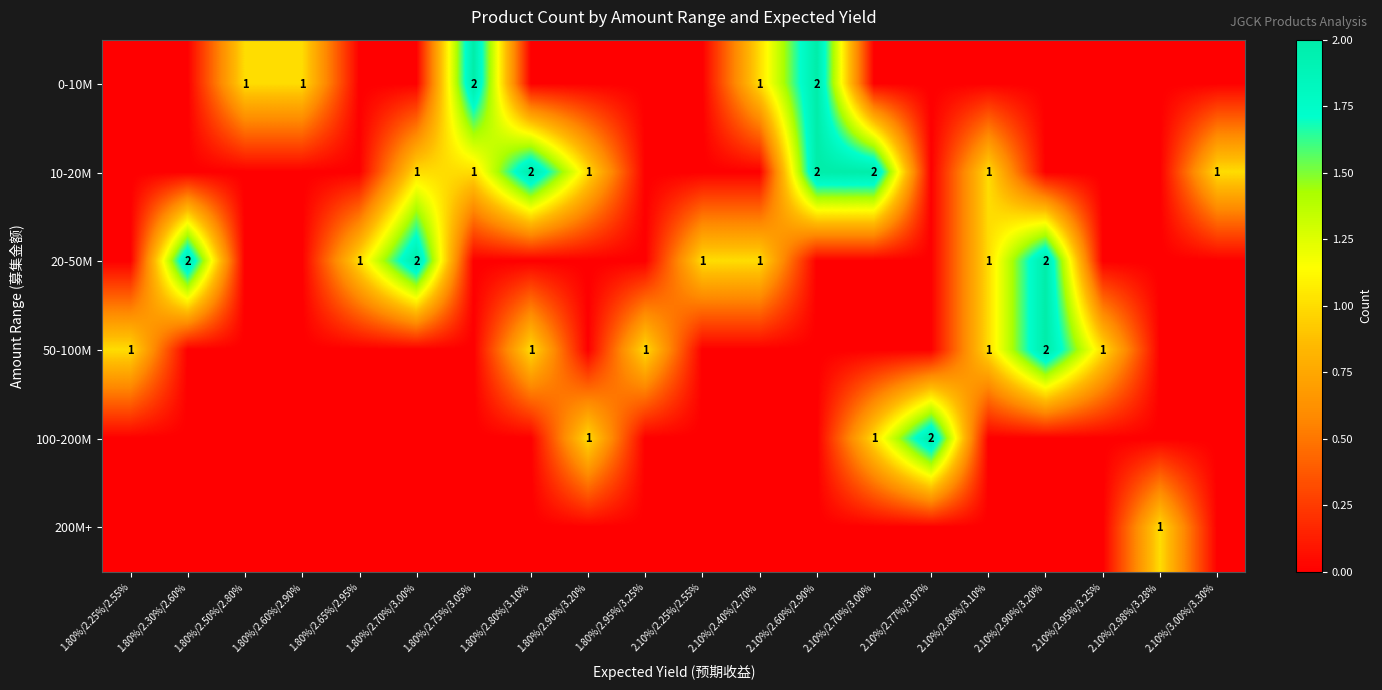

True or false: 50-100M has a value of 1 at 1.80%/2.25%/2.55%.

True